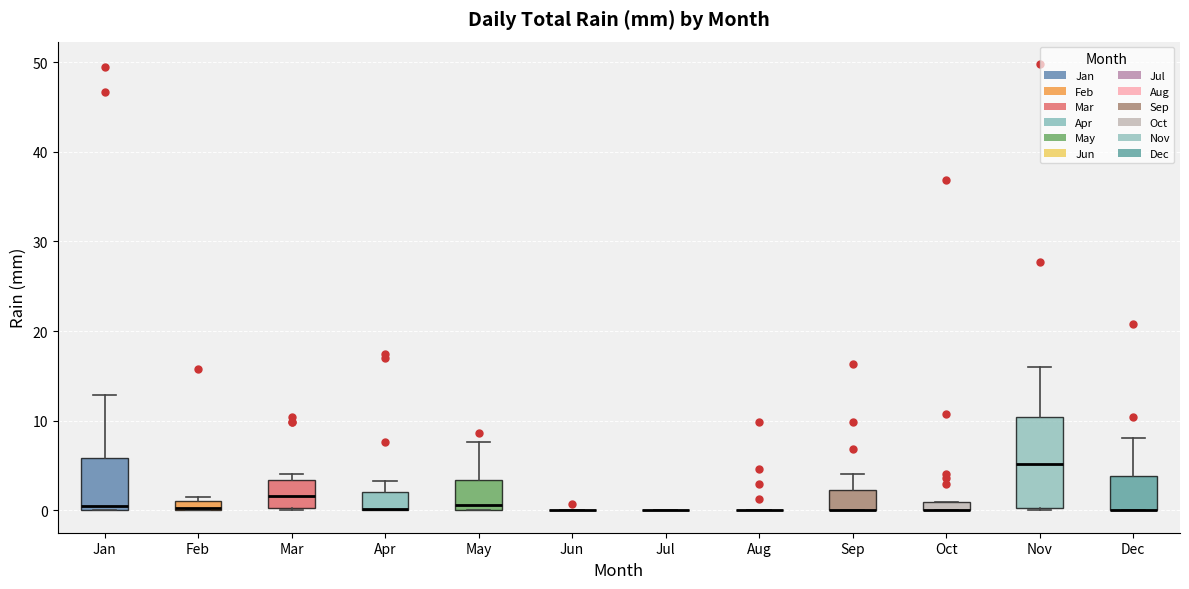

Comparing the boxes themselves (not the whiskers), which one is the tallest?

Nov